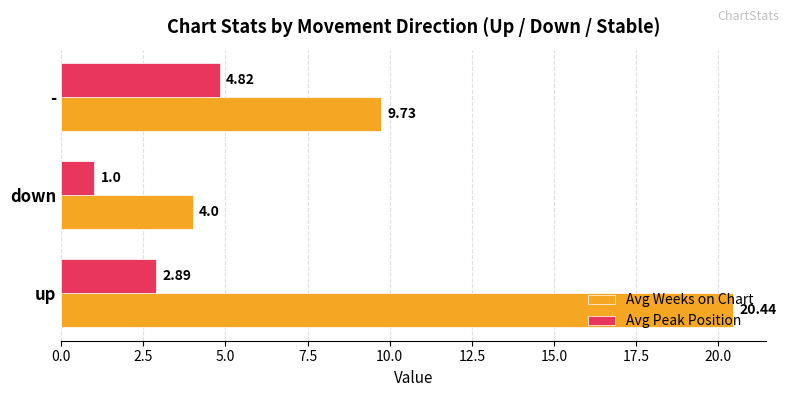

At which label is Avg Weeks on Chart closest to 12?

-